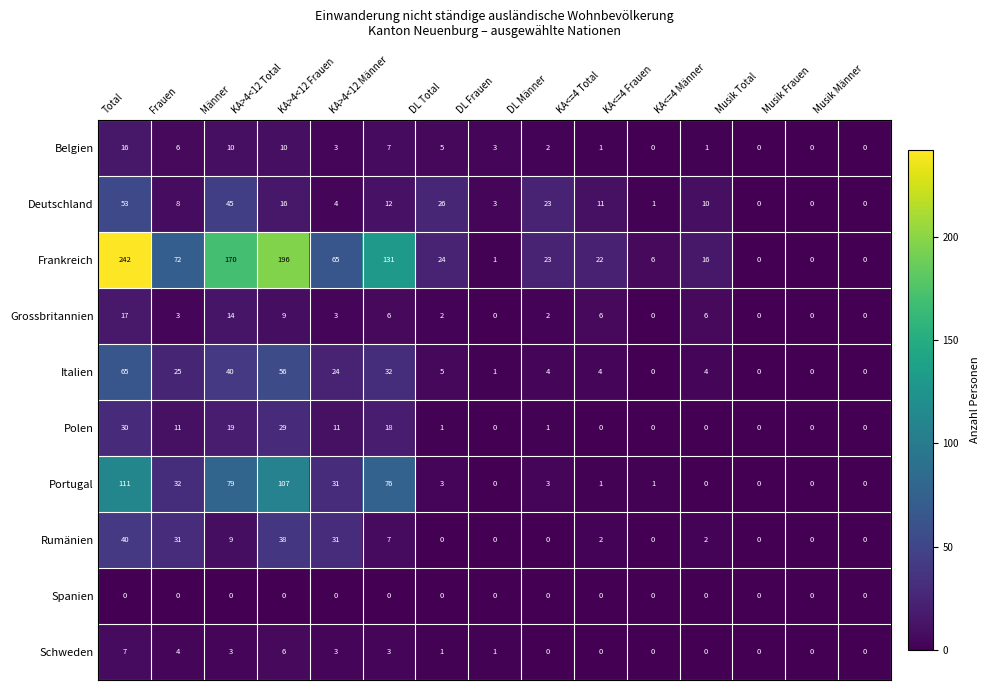

Which series has the largest range (max minus min)?

Frankreich